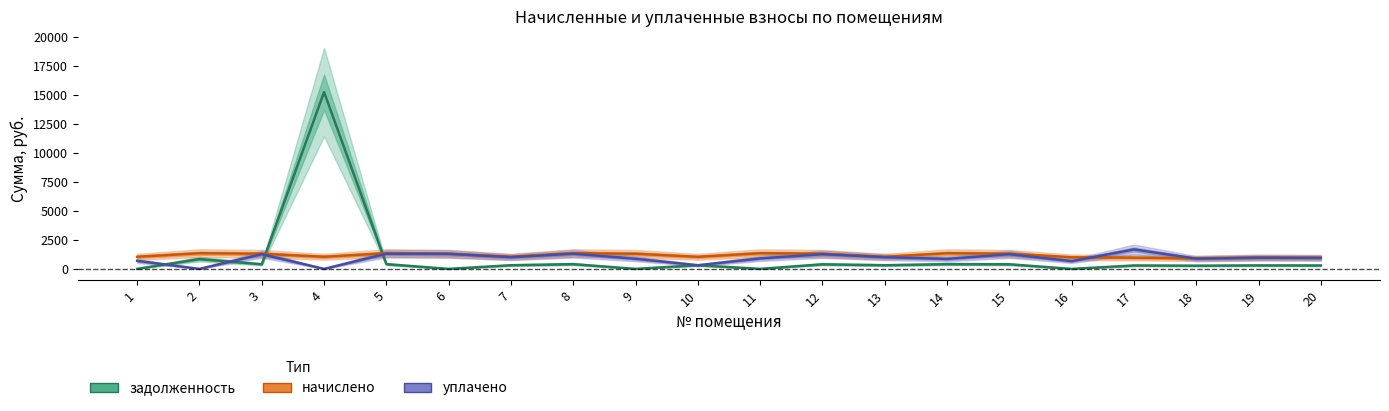

What are all the series names shown in the legend?

задолженность, начислено, уплачено